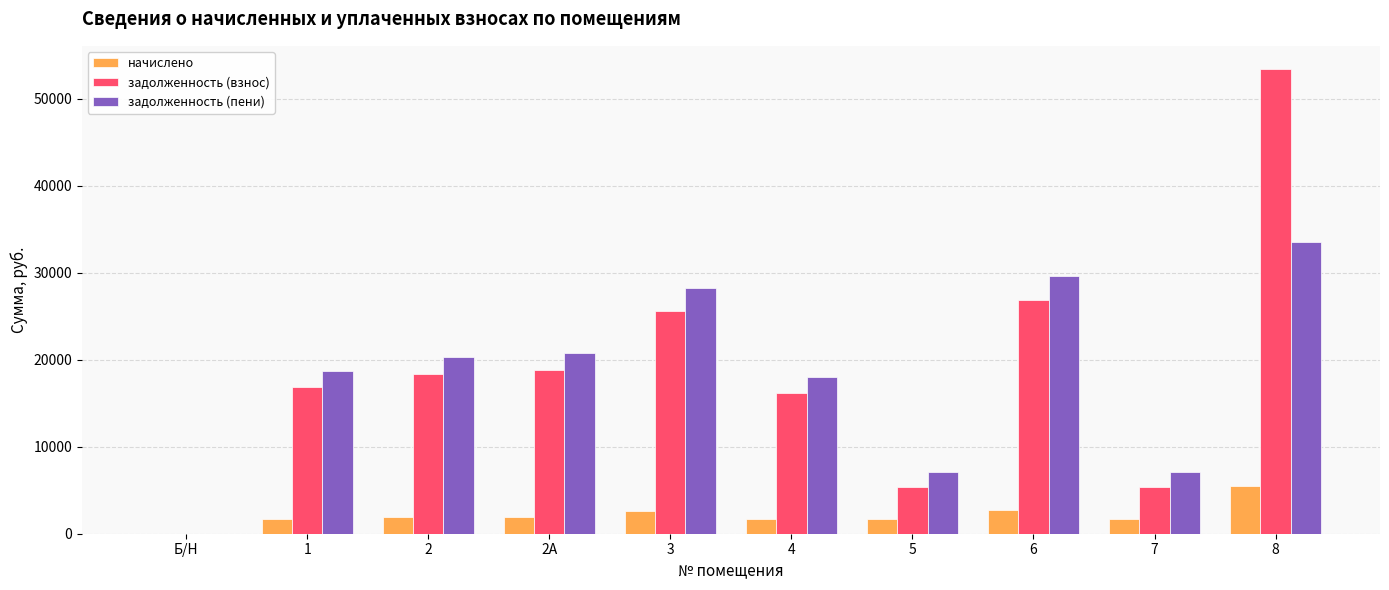

Is the value of задолженность (взнос) at 7 greater than the value of начислено at 5?

Yes